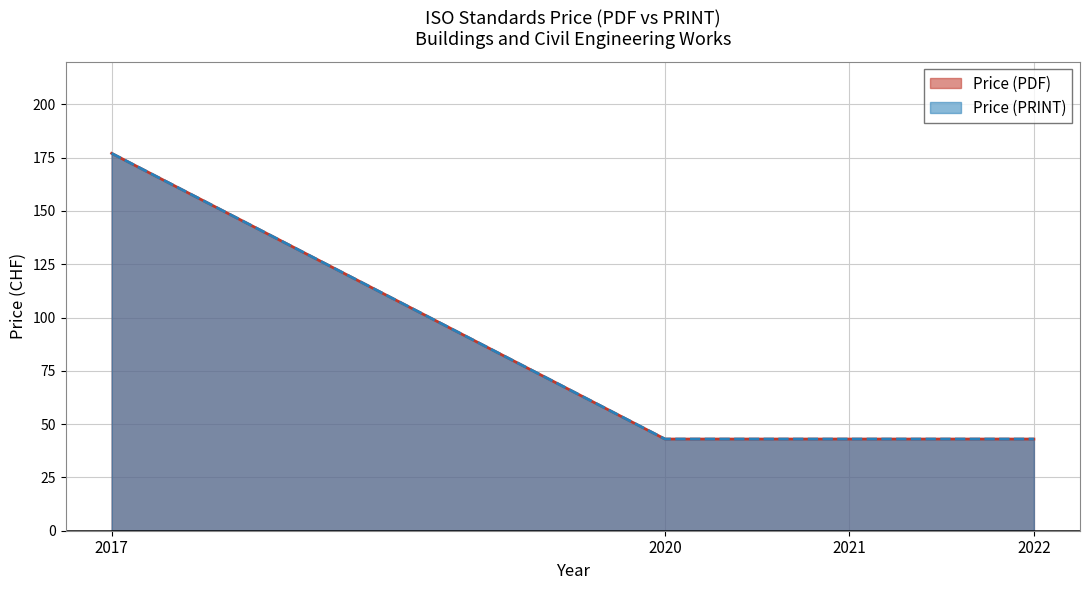

Between 2020 and 2022, which series saw the biggest shift?

Price (PDF)